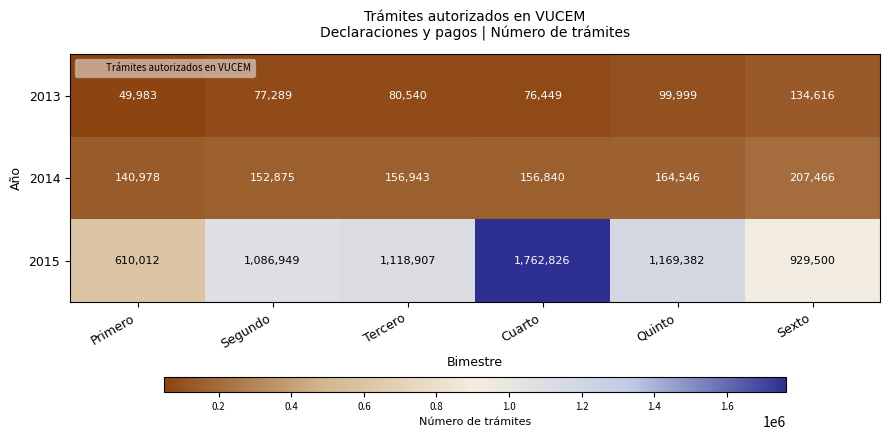

True or false: 2013 has a value of 123709 at Cuarto.

False